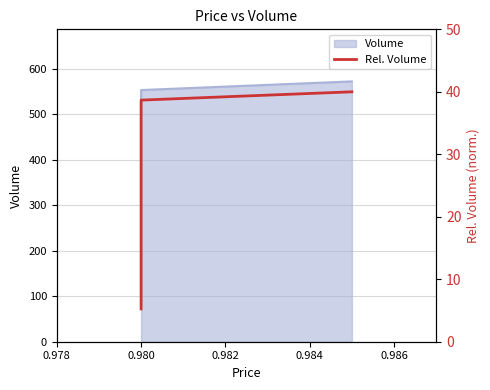

How many data points are above 38?

2